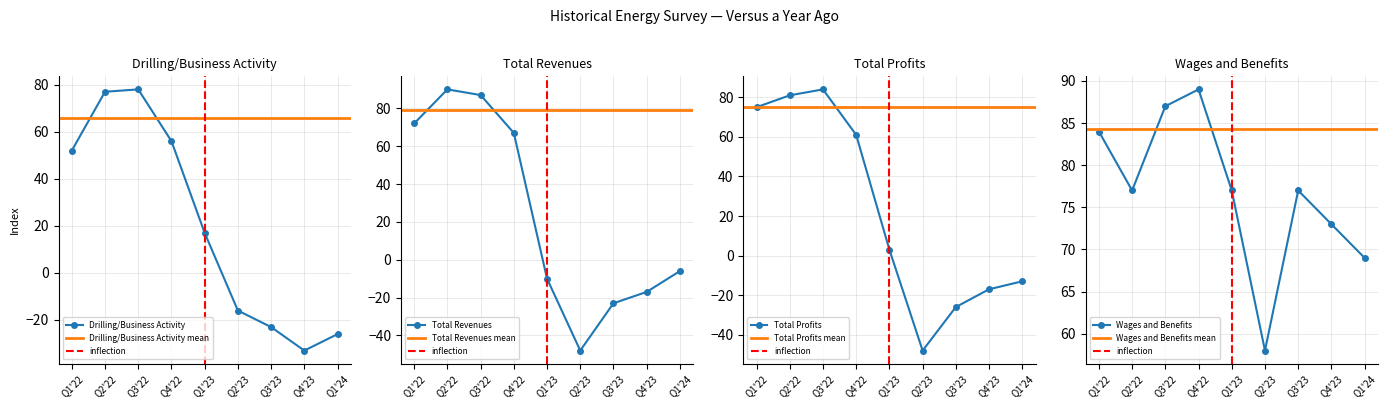

Which category has the lowest value in the Wages and Benefits series?

Q2'23